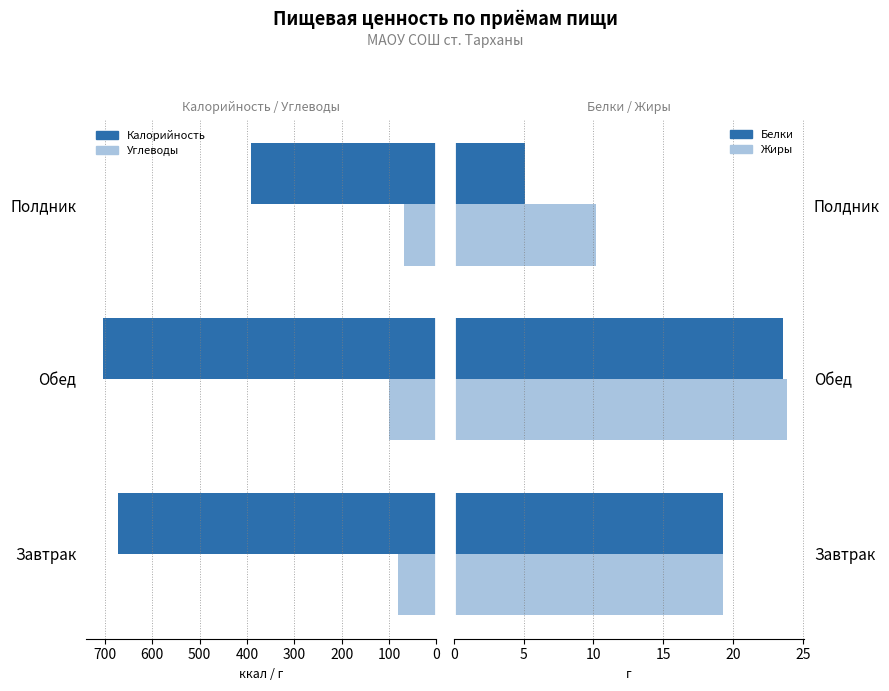

Reading right to left, list all the values displayed in this chart.

Калорийность: 391.0	705.0	671.4
Углеводы: 67.1	100.7	81.2
Белки: 5.1	23.5	19.2
Жиры: 10.2	23.9	19.3